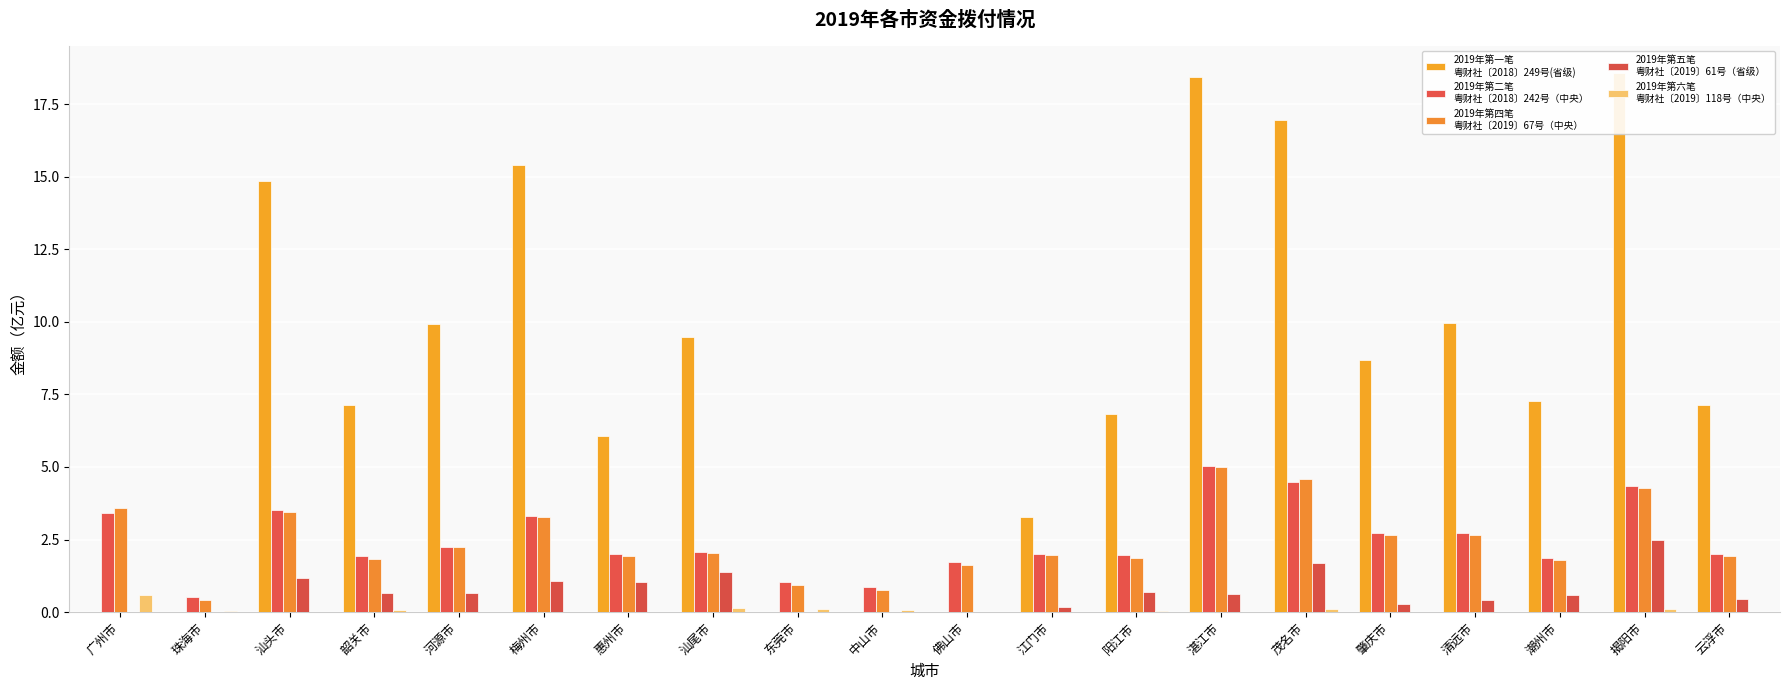

What is the value of the 2019年第四笔
粤财社〔2019〕67号（中央） bar at the 18th from the left?

1.8